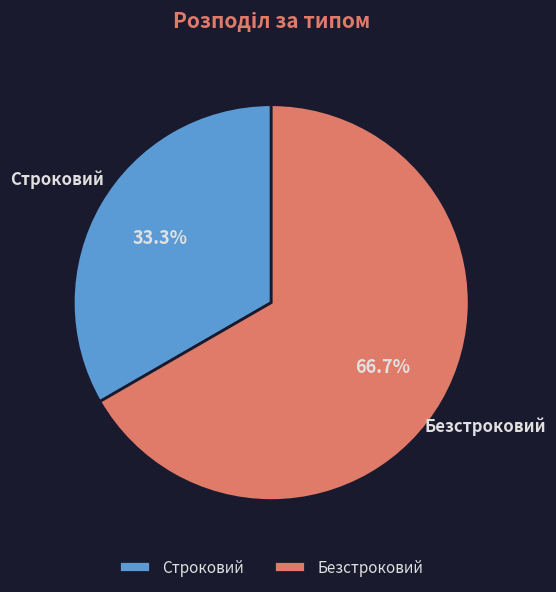

Between Безстроковий and Строковий, which is larger?

Безстроковий